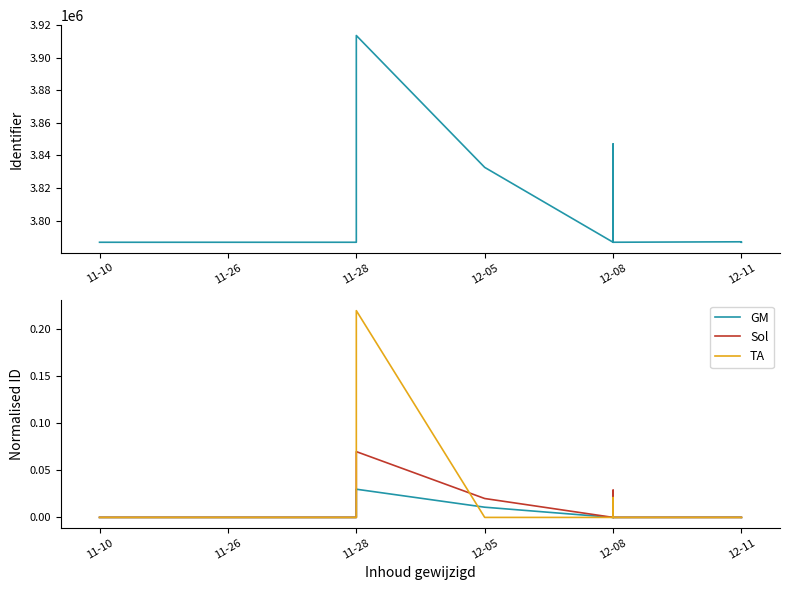

How many lines are shown in the chart?

4